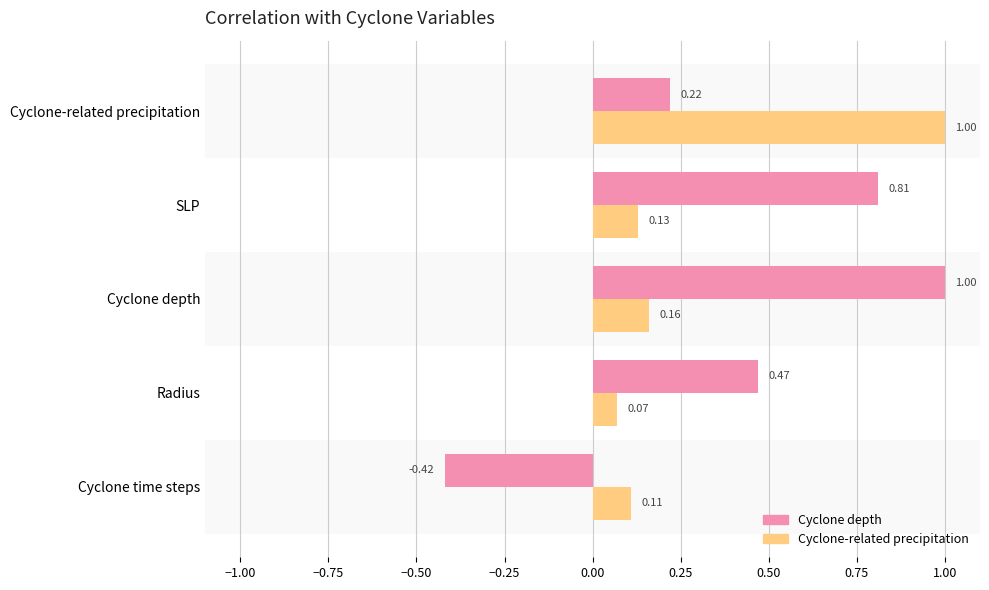

Which series has the largest range (max minus min)?

Cyclone depth